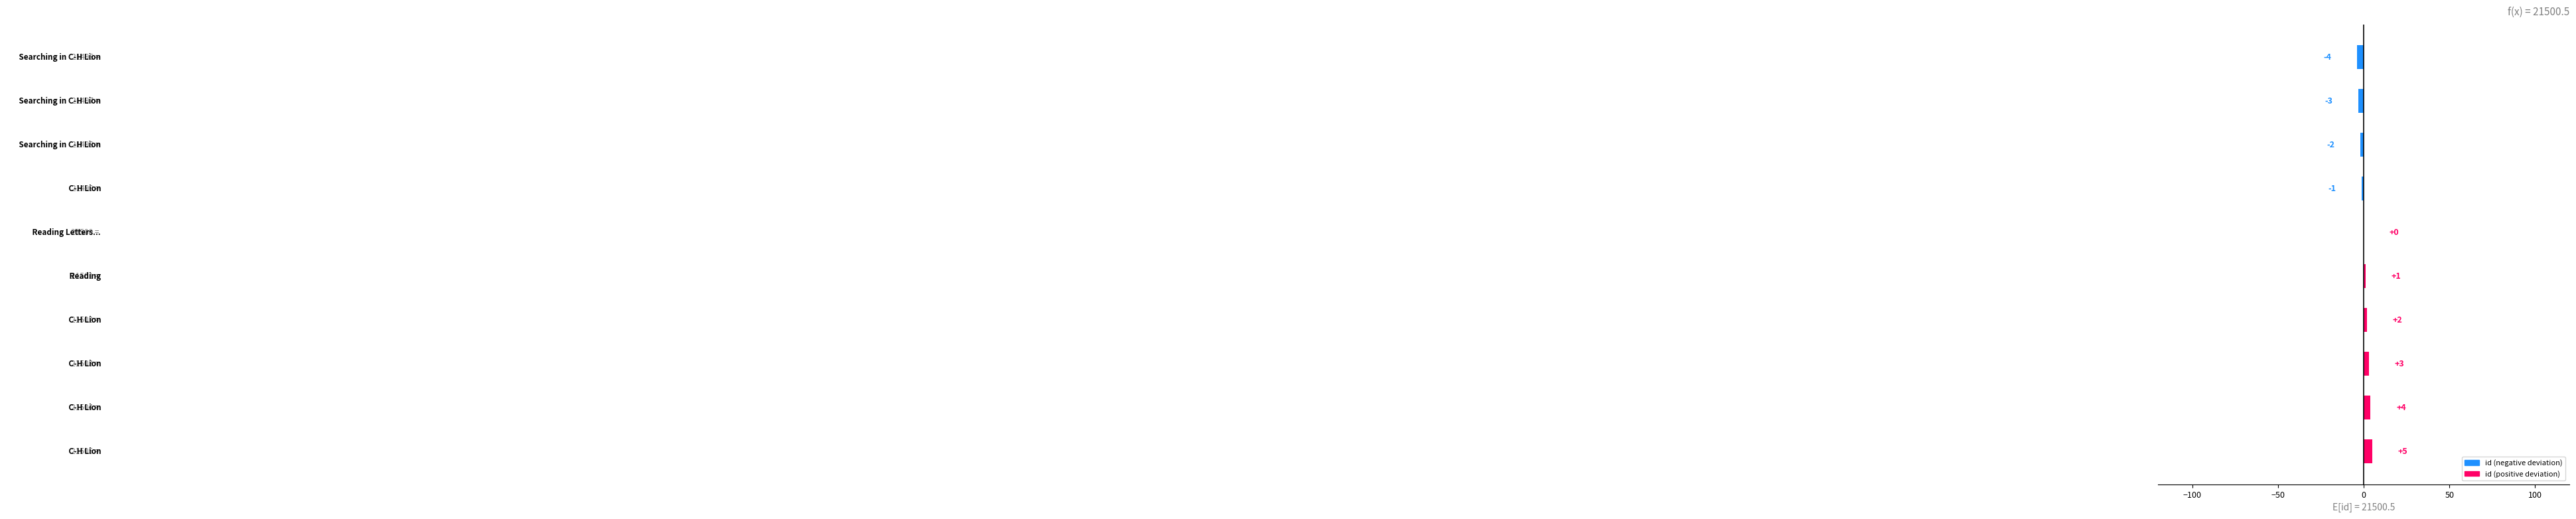

What is the sum of all values?

5